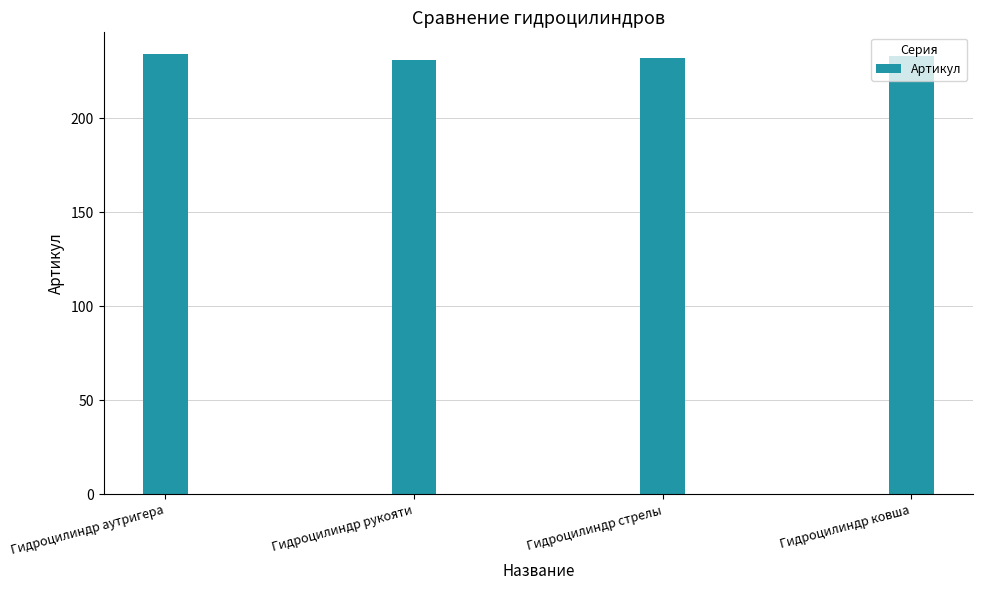

What is the smallest value displayed?

231